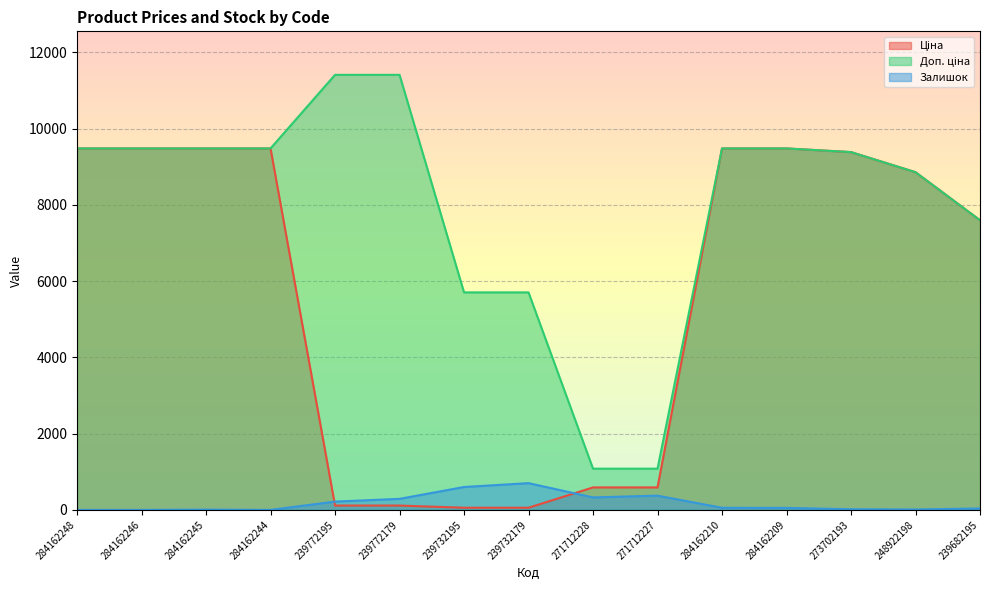

How many lines are shown in the chart?

3